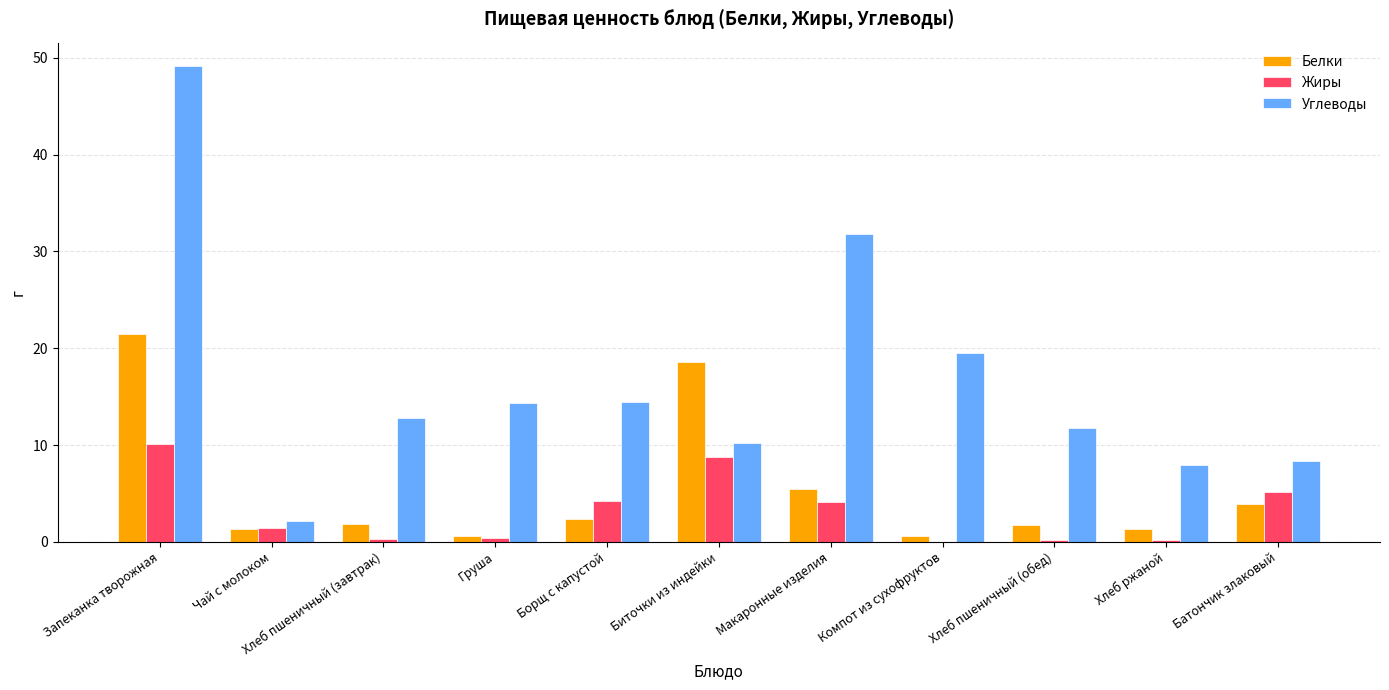

Which category has the highest value across all series?

Запеканка творожная